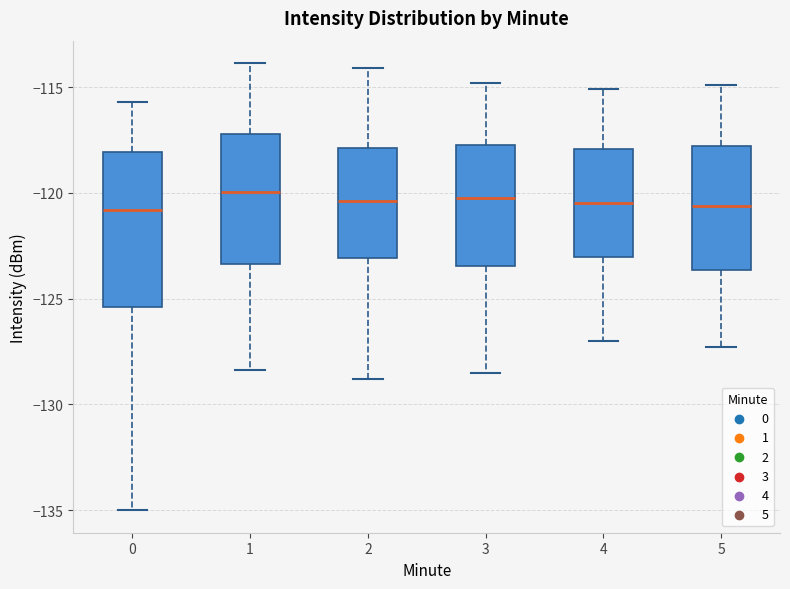

Reading left to right, transcribe this box plot: for each box, give where its median line is, the range the box spans, and where its two whiskers end, as read against the y-axis. The values are not printed on the chart, so give them approximately, as read against the axis.

0: median -121.0, box -125.5 to -118.0, whiskers -135.0 to -115.5
1: median -120.0, box -123.5 to -117.0, whiskers -128.5 to -114.0
2: median -120.5, box -123.0 to -118.0, whiskers -129.0 to -114.0
3: median -120.0, box -123.5 to -117.5, whiskers -128.5 to -115.0
4: median -120.5, box -123.0 to -118.0, whiskers -127.0 to -115.0
5: median -120.5, box -123.5 to -118.0, whiskers -127.5 to -115.0